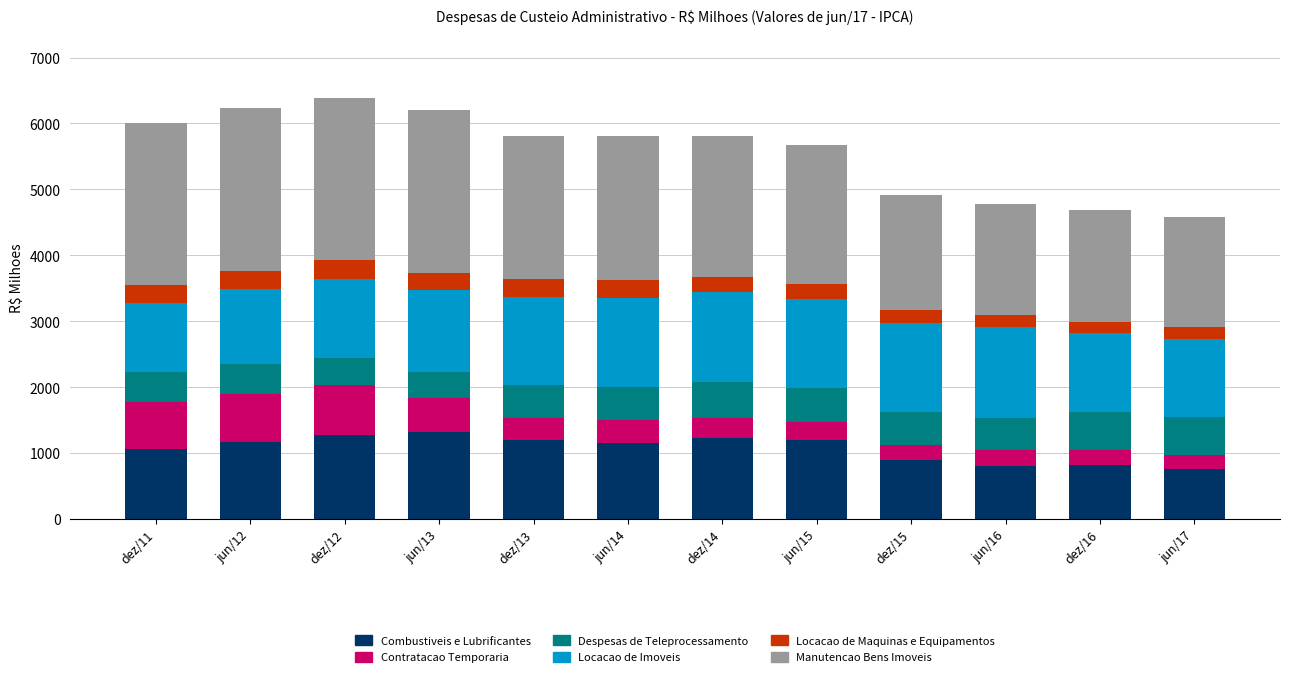

What is the total value across all series at dez/13?

5808.9